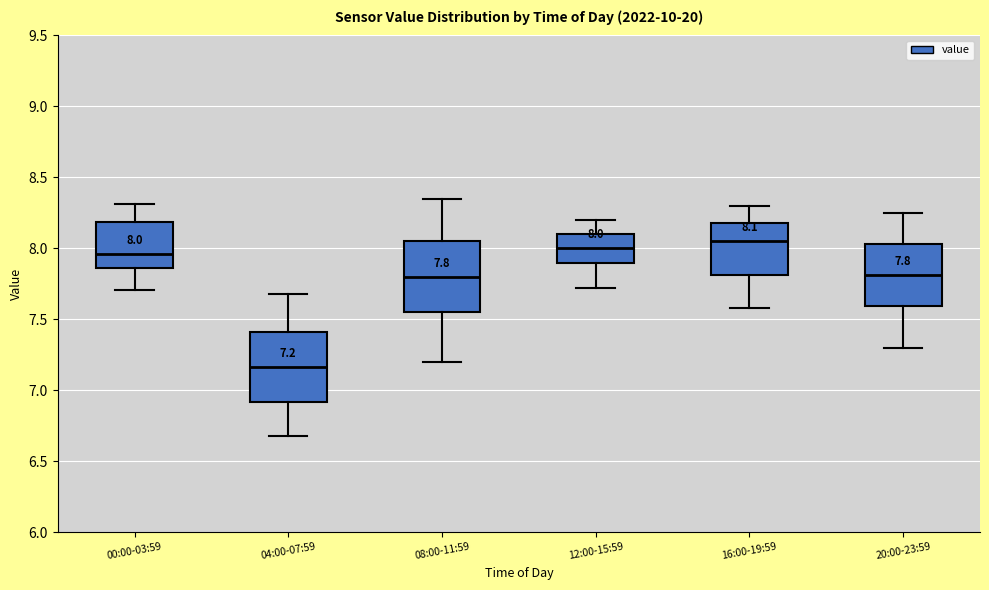

Which box has the highest median line?

16:00-19:59